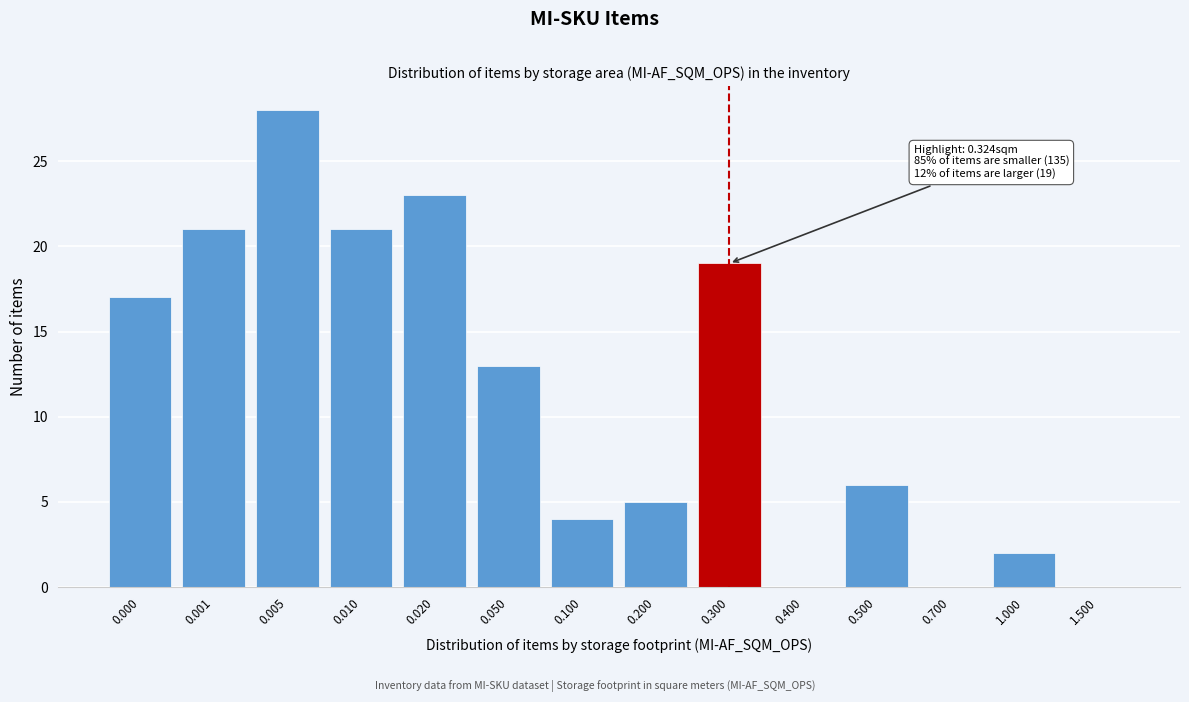

Reading right to left, what are all the values shown in this chart?

1.500=0	1.000=2	0.700=0	0.500=6	0.400=0	0.300=19	0.200=5	0.100=4	0.050=13	0.020=23	0.010=21	0.005=28	0.001=21	0.000=17